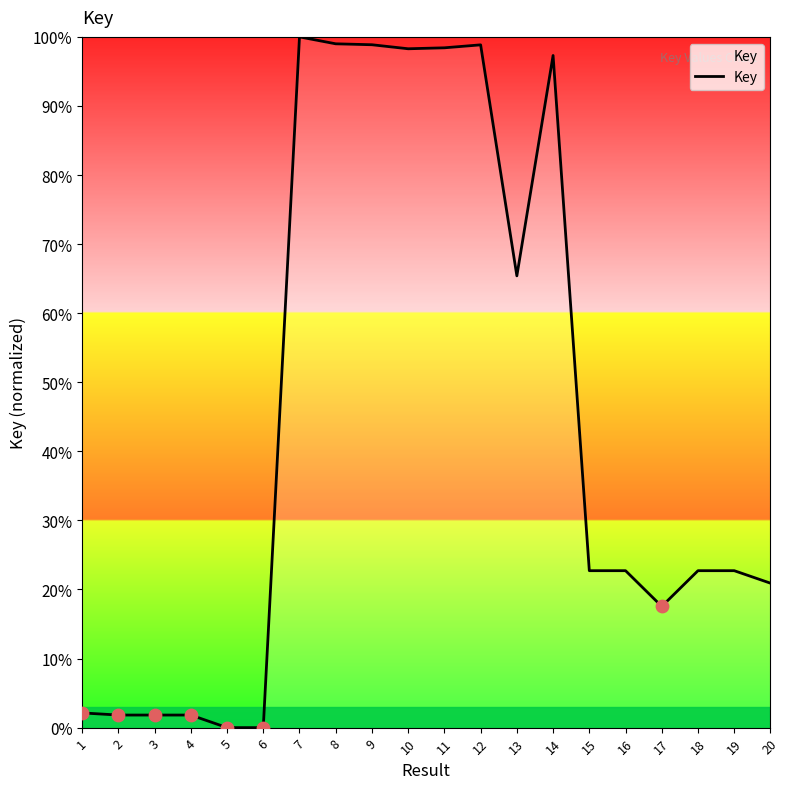

What is the ratio of the value at 7 to the value at 8?

1.0